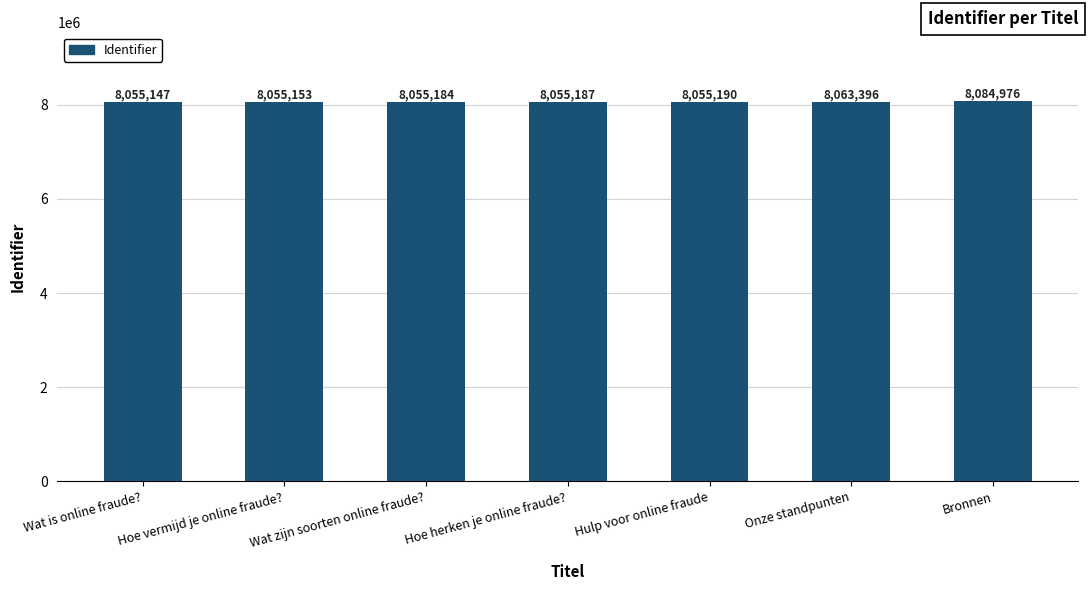

How many series are shown in this chart?

1